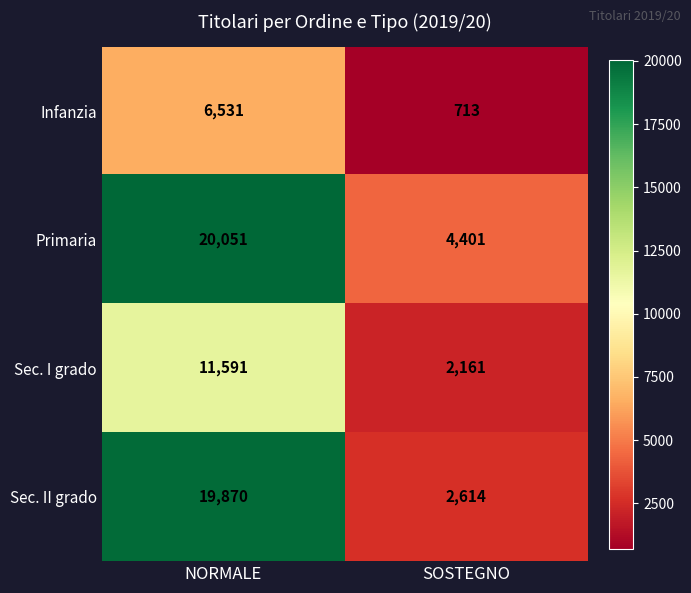

What is the approximate value of Primaria at SOSTEGNO, to the nearest 50?

4400